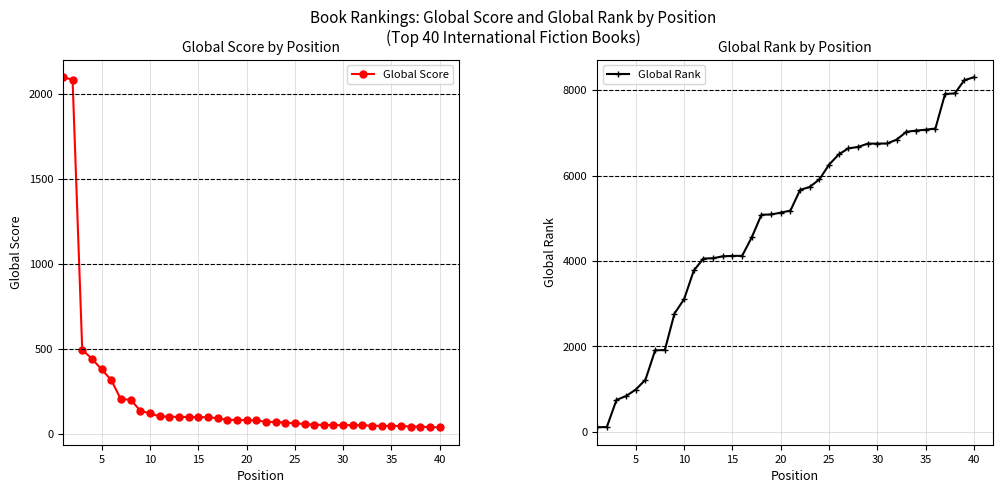

How many data points in Global Rank are less than 5181?

20